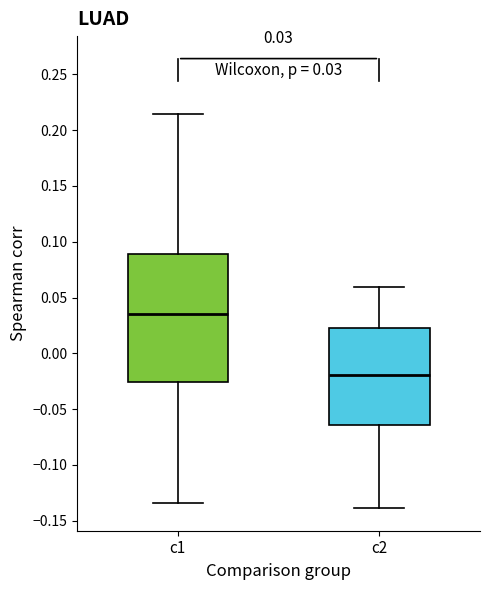

Which box is the tallest, from its lower edge to its upper edge?

c1